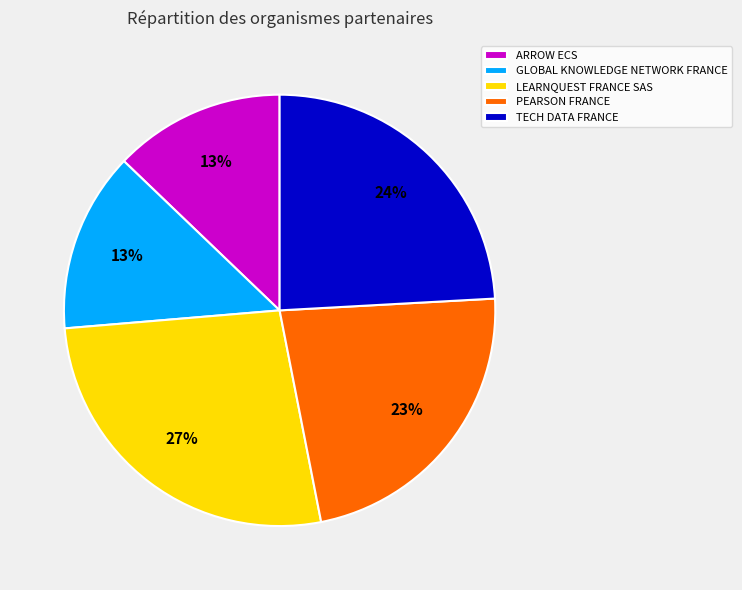

Approximately how many times larger is the value at PEARSON FRANCE compared to ARROW ECS?

1.8